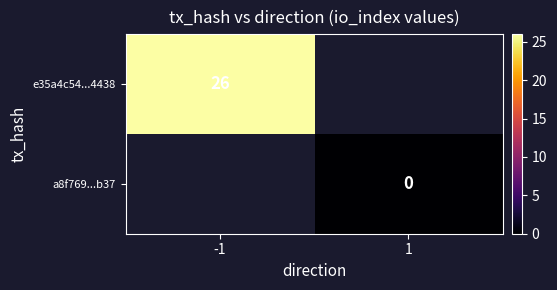

True or false: e35a4c54...4438 has a value of 26 at -1.

True